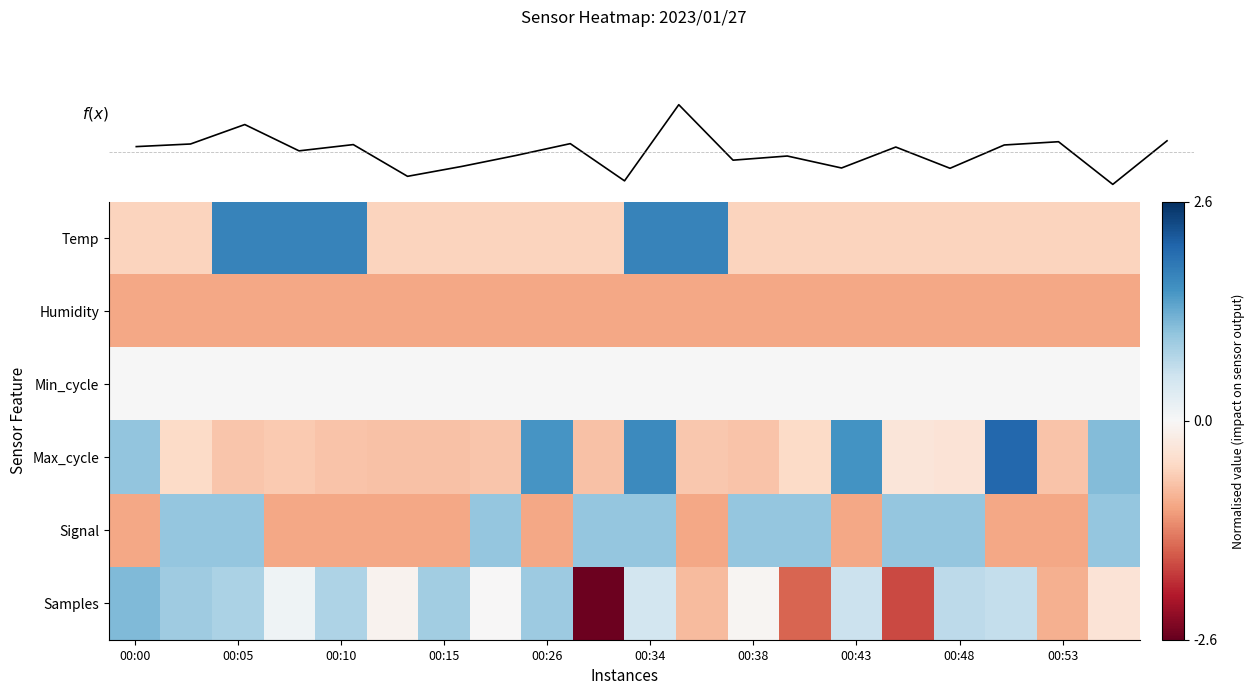

Reading left to right, list all the values displayed in this chart.

Temp: -0.6	-0.6	1.7	1.7	1.7	-0.6	-0.6	-0.6	-0.6	-0.6	1.7	1.7	-0.6	-0.6	-0.6	-0.6	-0.6	-0.6	-0.6	-0.6
Humidity: -1.0	-1.0	-1.0	-1.0	-1.0	-1.0	-1.0	-1.0	-1.0	-1.0	-1.0	-1.0	-1.0	-1.0	-1.0	-1.0	-1.0	-1.0	-1.0	-1.0
Min_cycle: 0.0	0.0	0.0	0.0	0.0	0.0	0.0	0.0	0.0	0.0	0.0	0.0	0.0	0.0	0.0	0.0	0.0	0.0	0.0	0.0
Max_cycle: 1.0	-0.5	-0.7	-0.7	-0.7	-0.8	-0.8	-0.7	1.5	-0.8	1.6	-0.7	-0.7	-0.5	1.6	-0.3	-0.3	2.1	-0.7	1.1
Signal: -1.0	1.0	1.0	-1.0	-1.0	-1.0	-1.0	1.0	-1.0	1.0	1.0	-1.0	1.0	1.0	-1.0	1.0	1.0	-1.0	-1.0	1.0
Samples: 1.1	0.9	0.8	0.1	0.8	-0.1	0.9	-0.0	1.0	-2.6	0.5	-0.8	-0.0	-1.5	0.6	-1.7	0.7	0.6	-0.9	-0.4